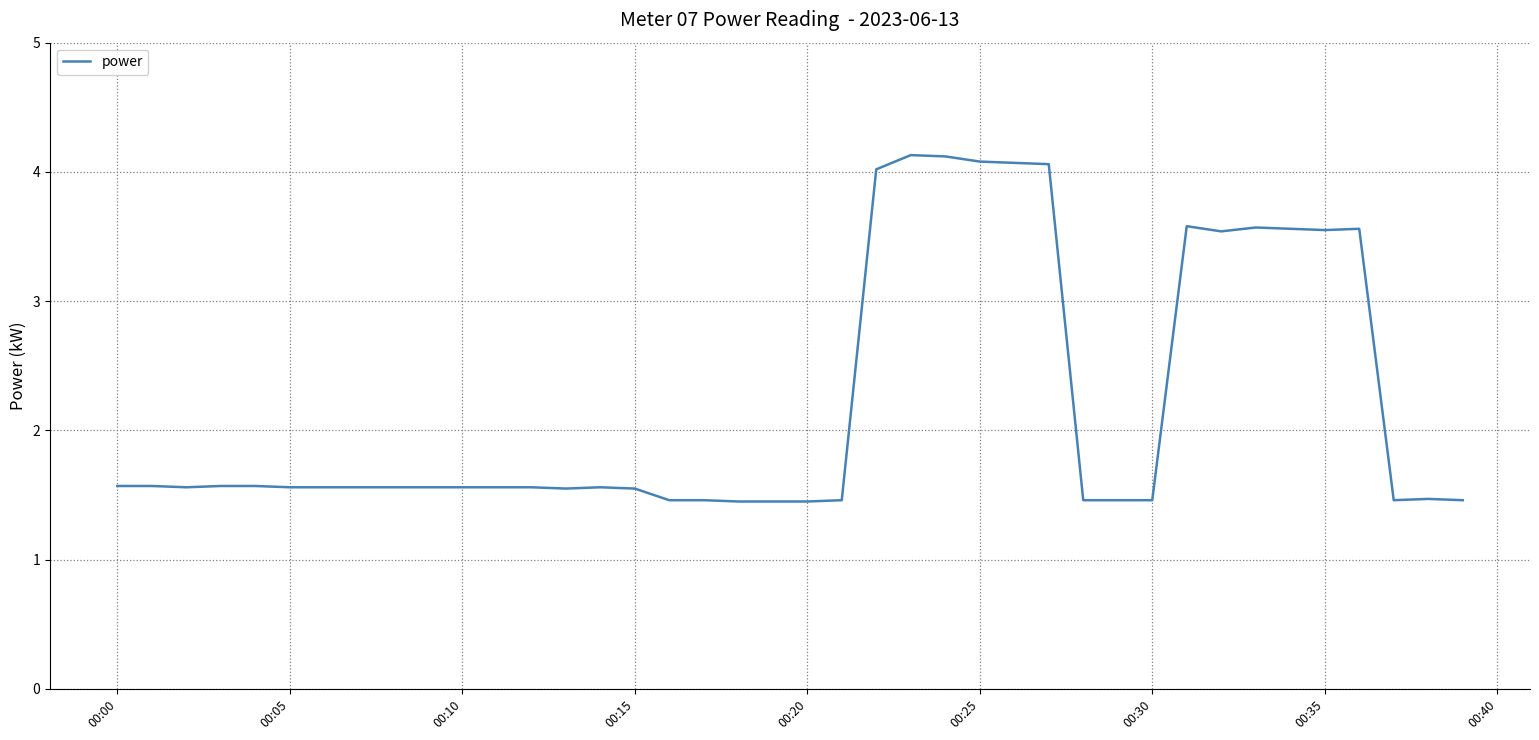

What is the average value?

2.2